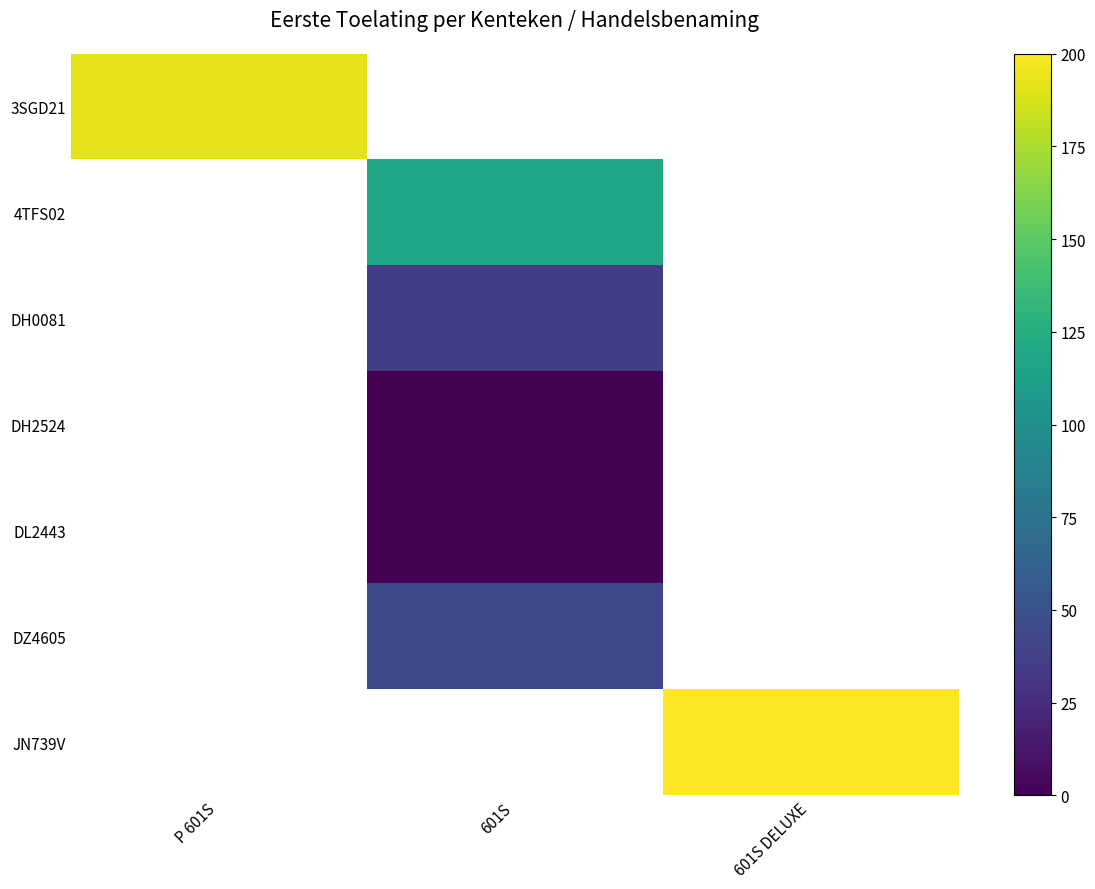

At how many categories does at least one series exceed 105?

3